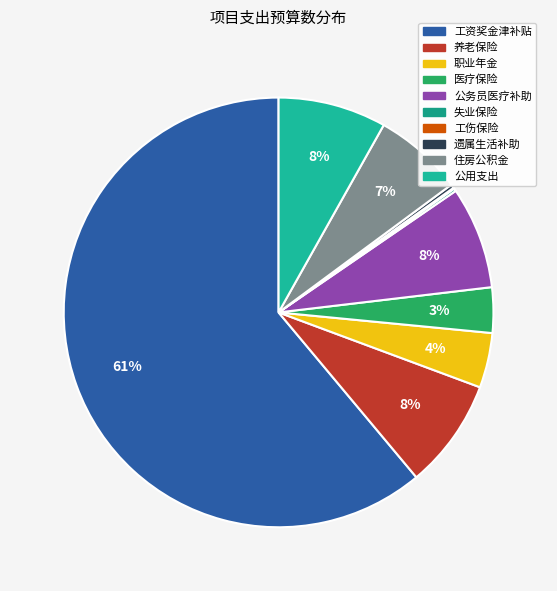

Which category has the smallest portion of the pie?

工伤保险